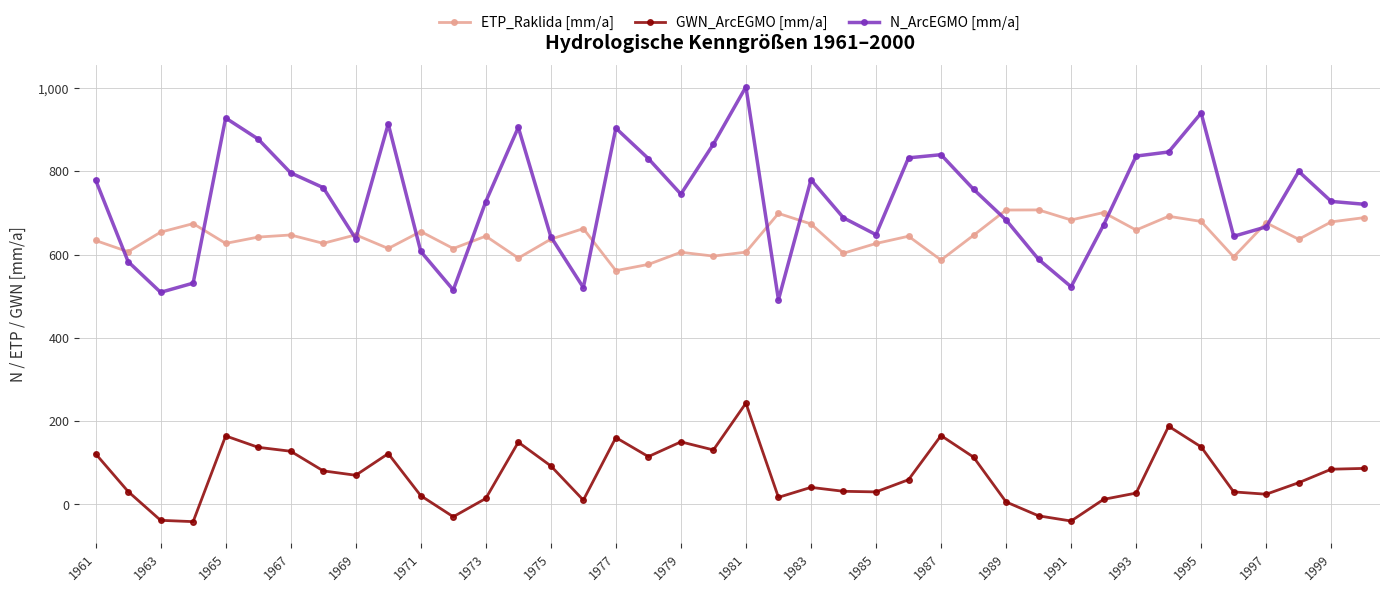

Which series has the widest spread of values?

N_ArcEGMO [mm/a]